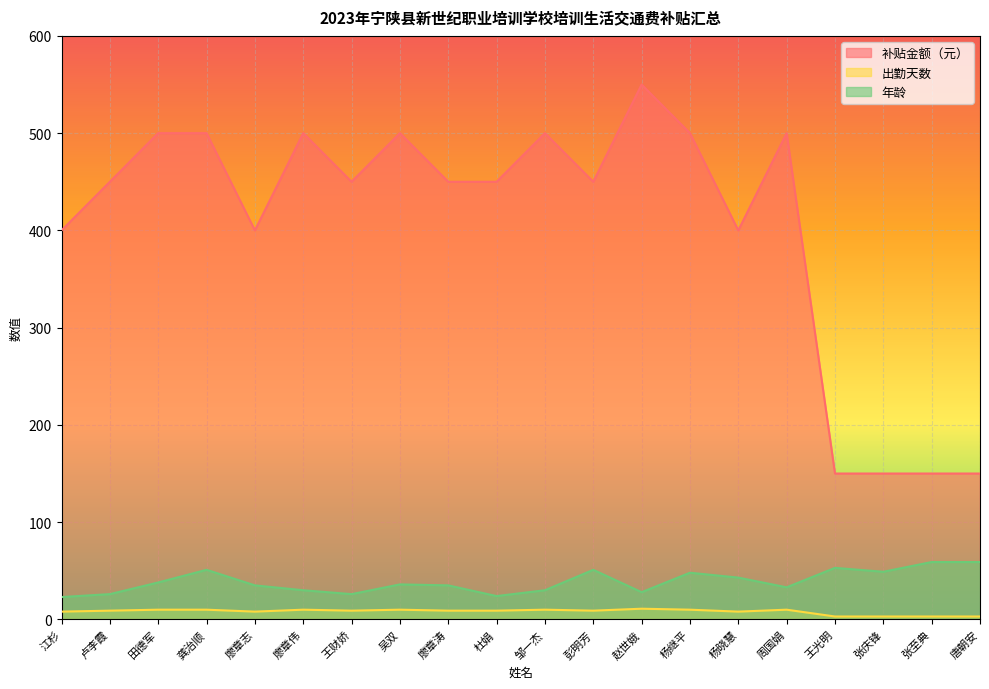

What is the sum of the 年龄 values at 杨晓慧 and 彭明芳?

94